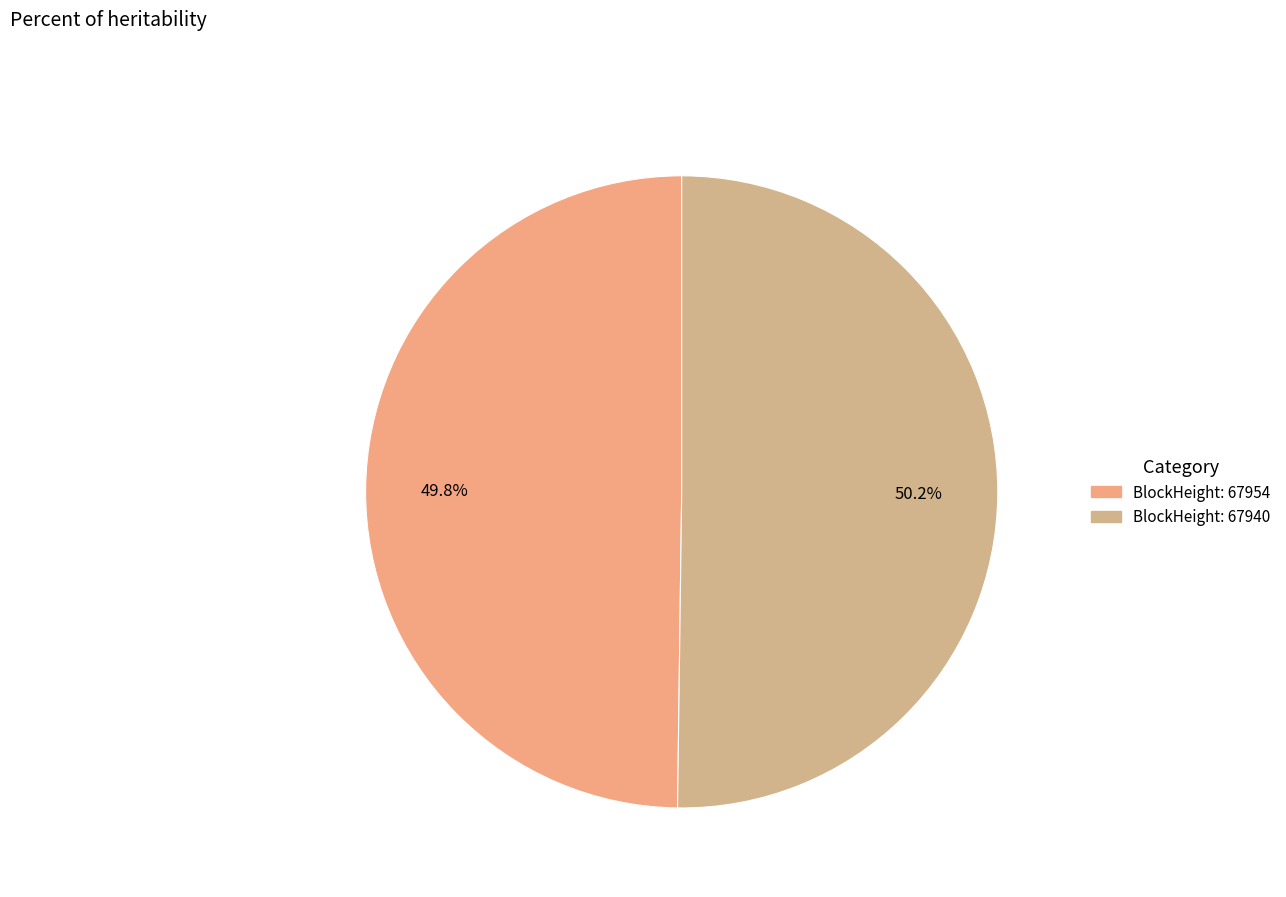

To the nearest percent, what is the difference between the largest and smallest slice percentages?

0%